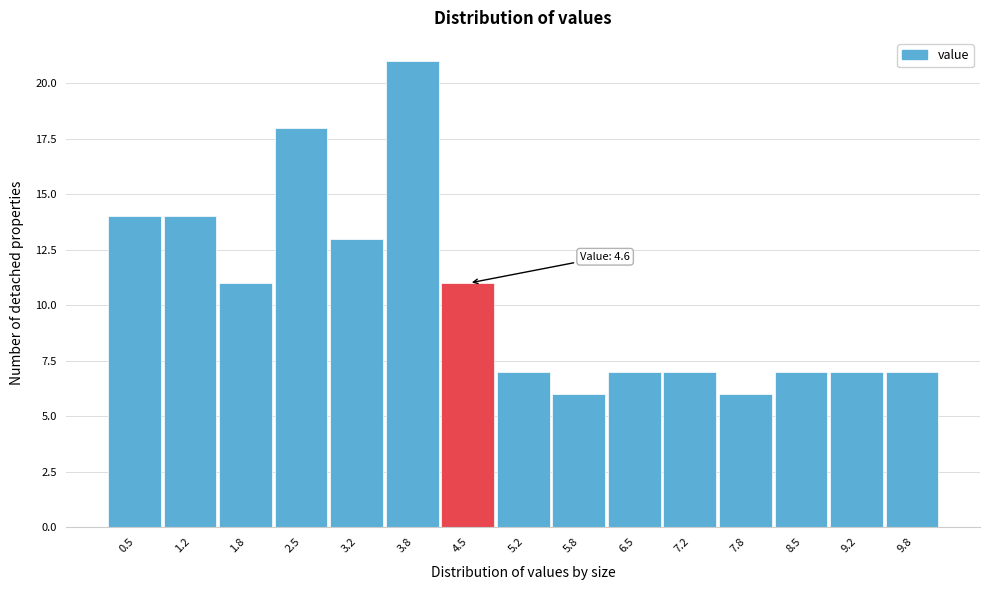

Reading left to right, what are all the values shown in this chart?

14	14	11	18	13	21	11	7	6	7	7	6	7	7	7